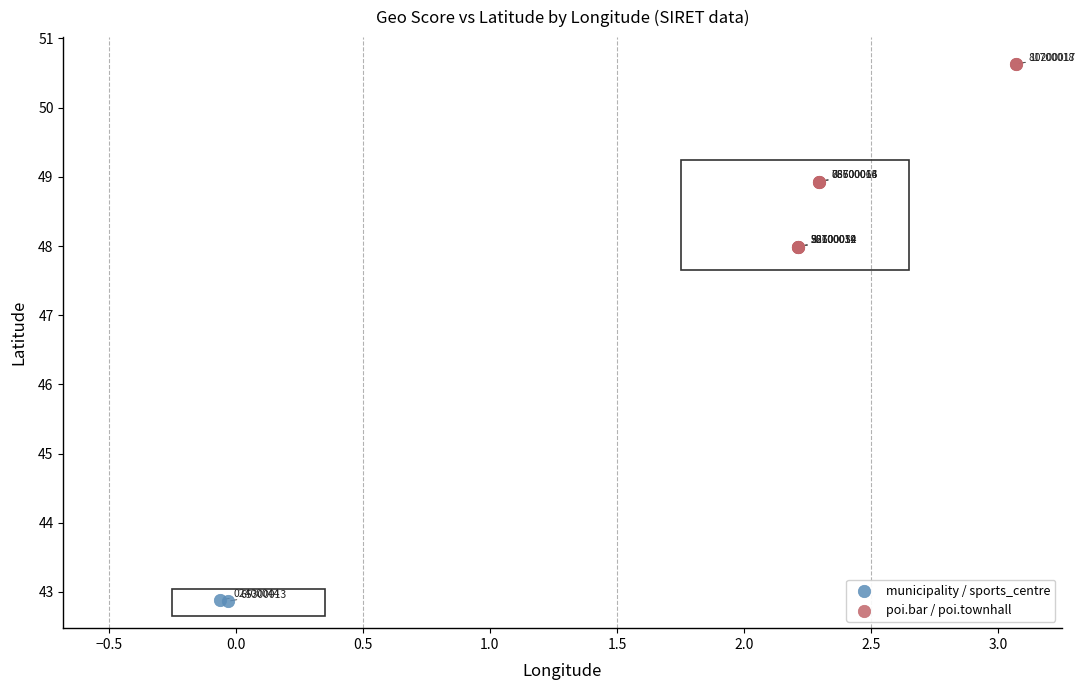

What are all the series names shown in the legend?

municipality / sports_centre, poi.bar / poi.townhall